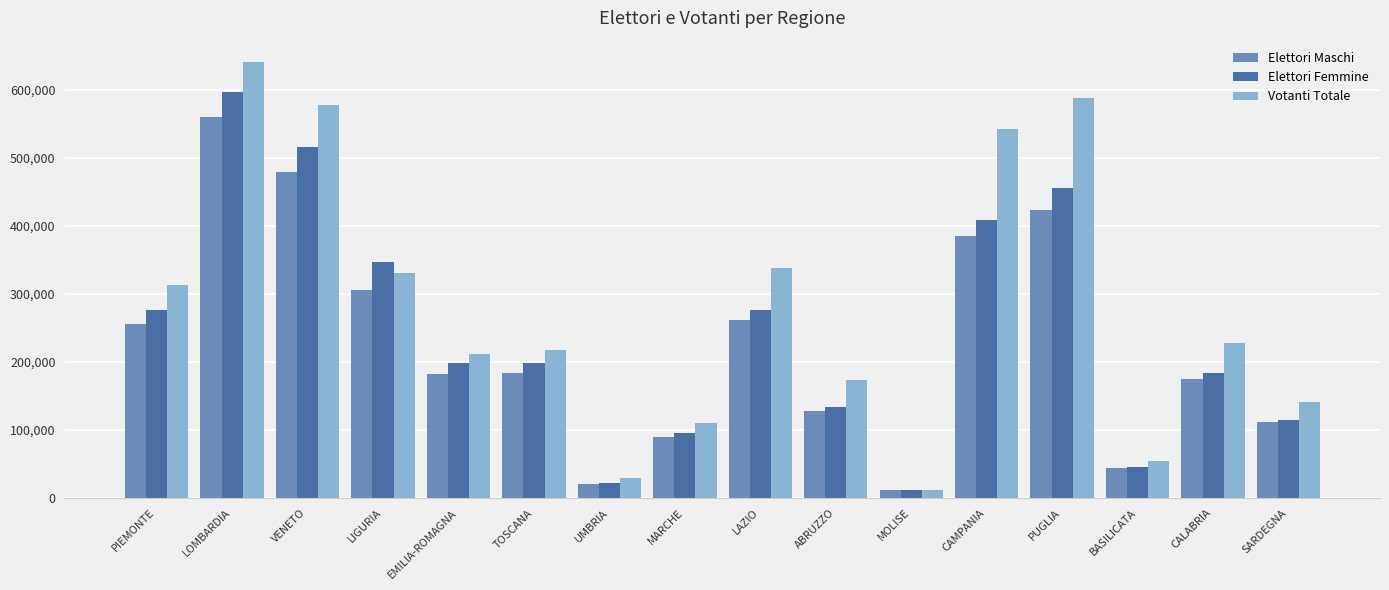

What is the value of the Elettori Femmine bar at the 1st from the left?

275660